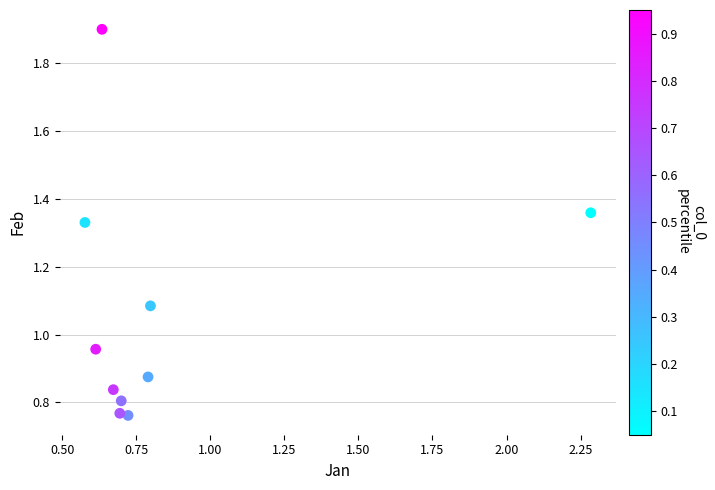

What is the range of X values (max minus min)?

1.7